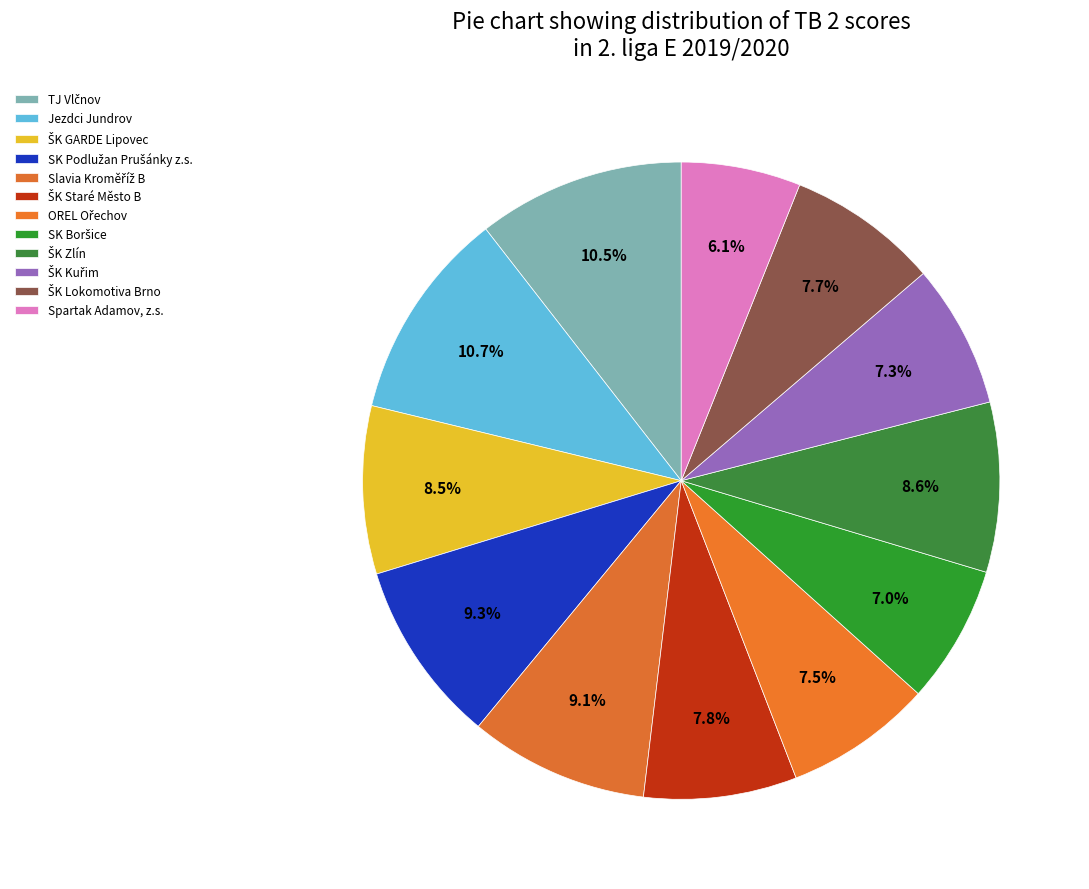

Count the number of slices in the pie.

12